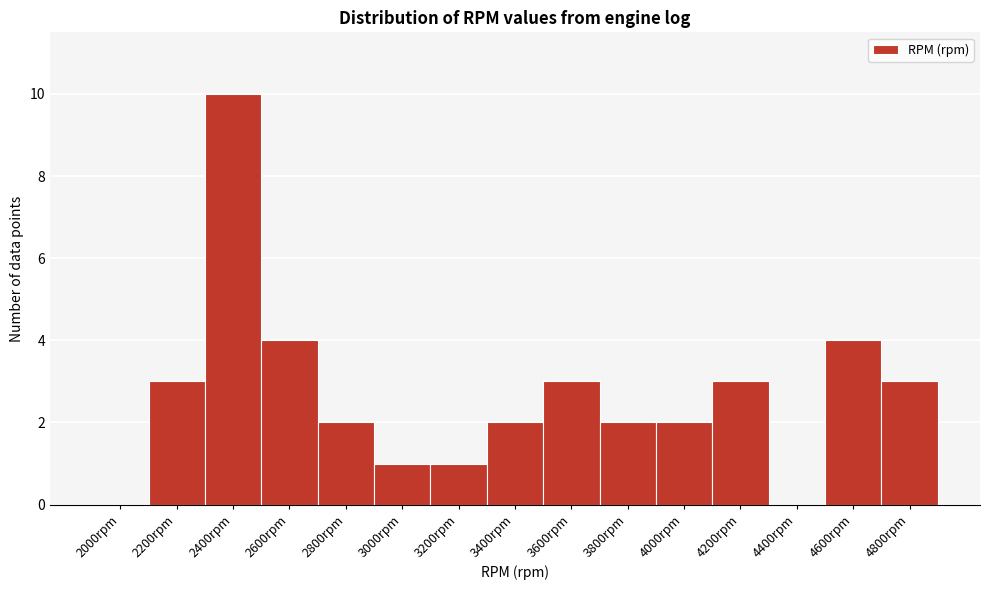

Reading left to right, what are all the values shown in this chart?

2000rpm=0	2200rpm=3	2400rpm=10	2600rpm=4	2800rpm=2	3000rpm=1	3200rpm=1	3400rpm=2	3600rpm=3	3800rpm=2	4000rpm=2	4200rpm=3	4400rpm=0	4600rpm=4	4800rpm=3